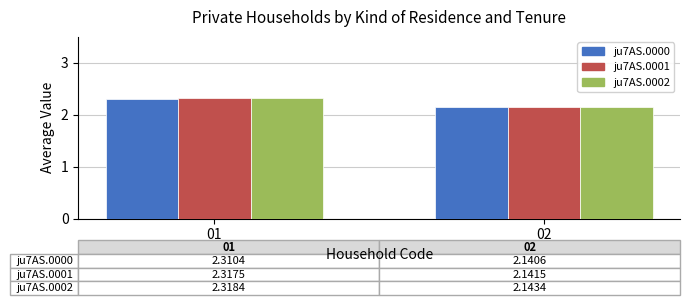

At which category does the chart reach its peak across all series?

01